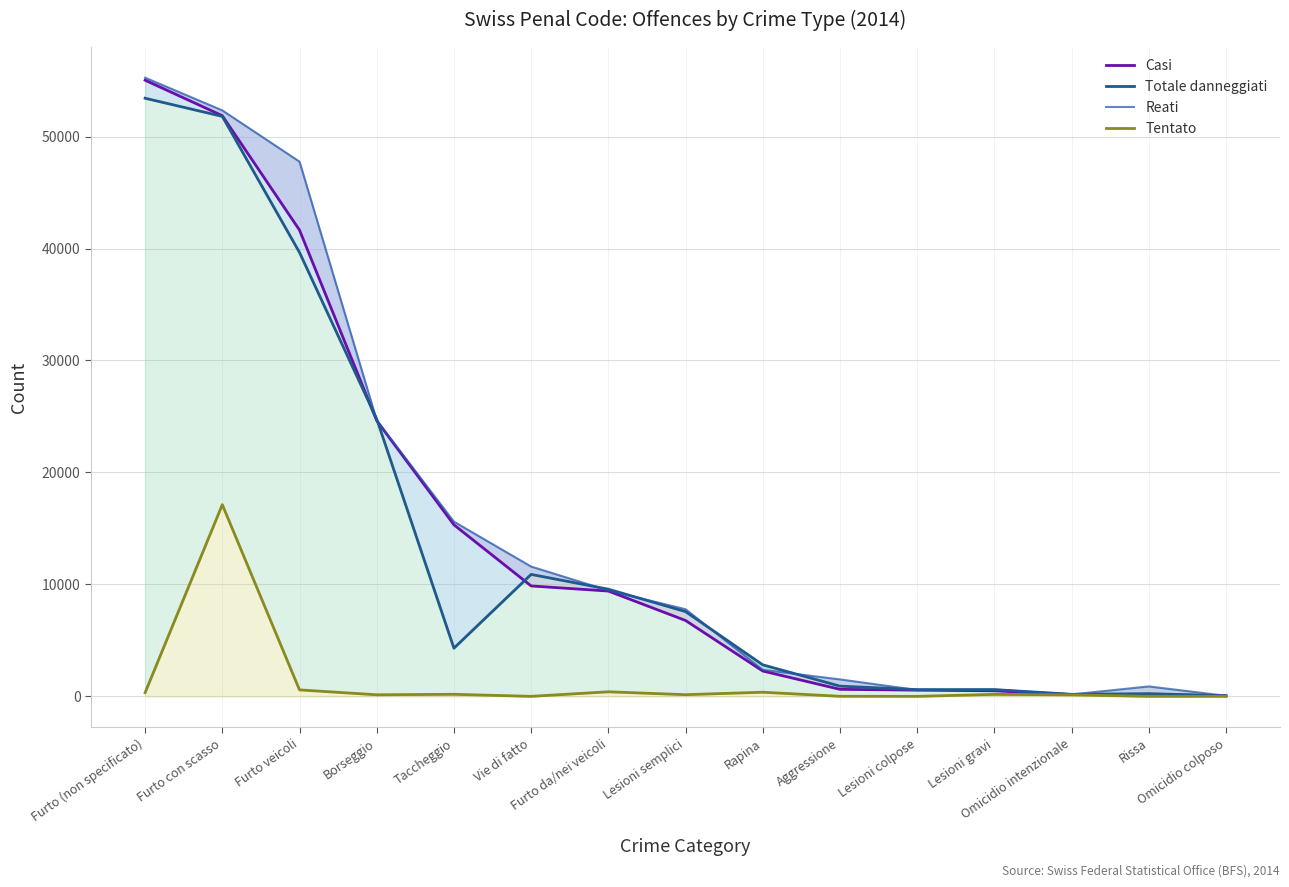

Reading right to left, extract all data points from this chart.

Casi: 51	158	161	493	555	626	2263	6777	9405	9861	15323	24622	41646	51864	55035
Totale danneggiati: 53	240	181	601	600	912	2816	7569	9570	10892	4303	24773	39646	51803	53423
Reati: 51	885	173	609	568	1514	2367	7782	9453	11593	15603	24659	47762	52338	55261
Tentato: 2	0	132	176	1	5	369	149	407	0	183	140	577	17119	330